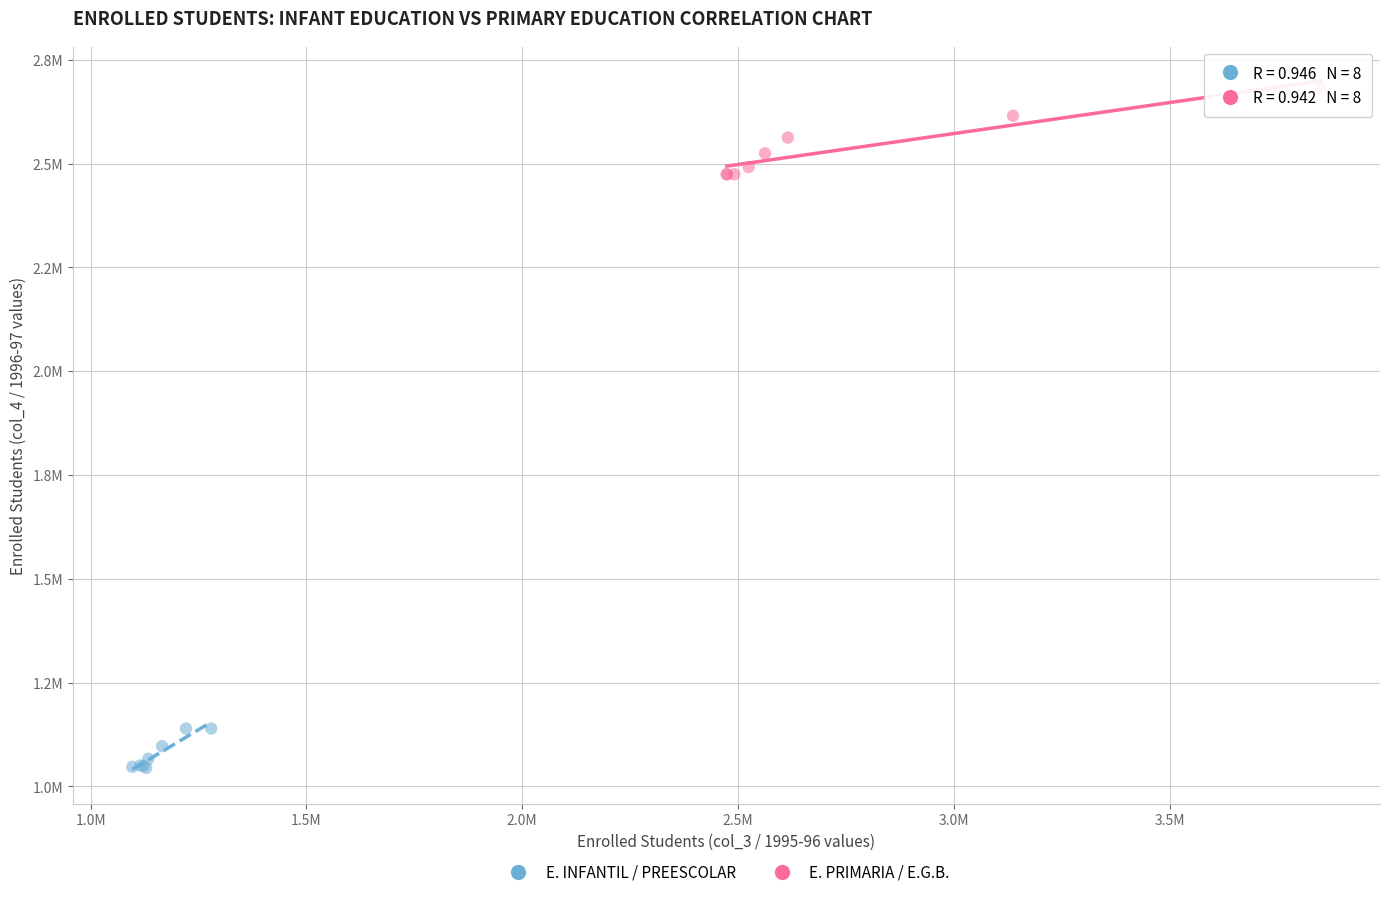

Which series reaches the maximum Y coordinate?

E. PRIMARIA / E.G.B.